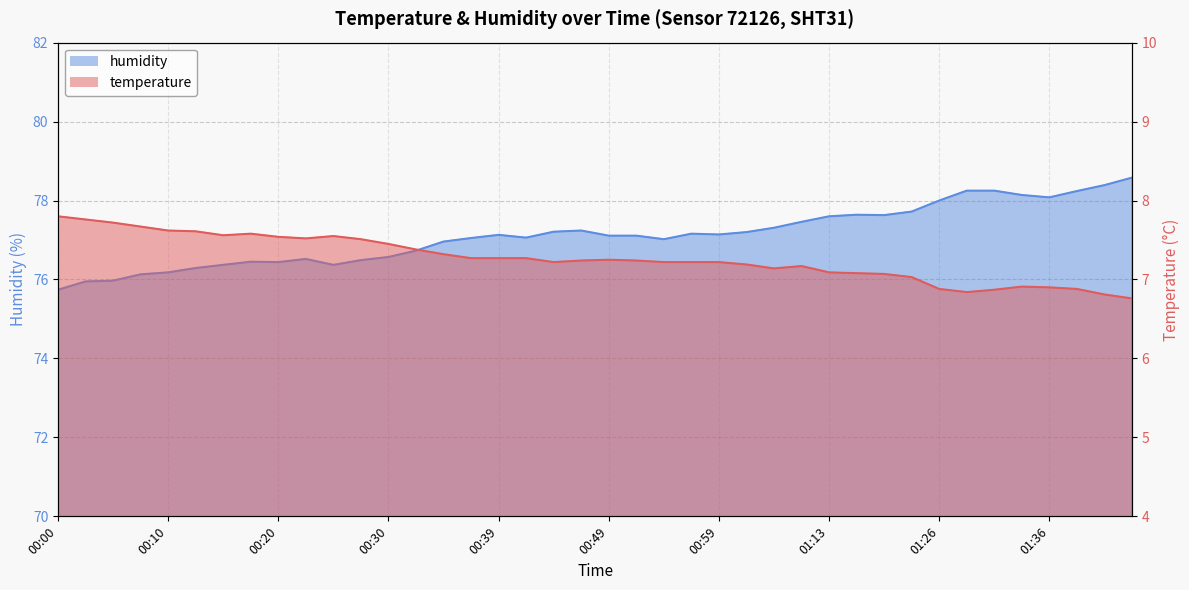

Where is temperature nearest to the value 7?

01:21